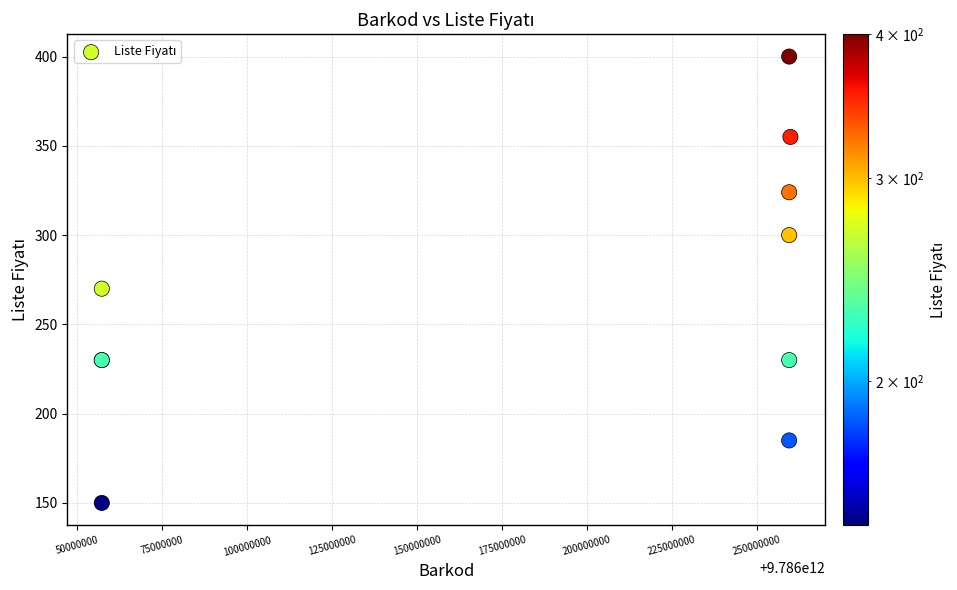

What Y value in the scatter plot is closest to 275?

270